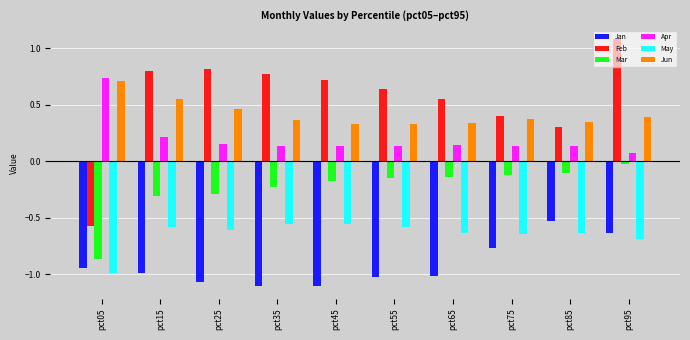

Does the chart contain any negative values?

Yes